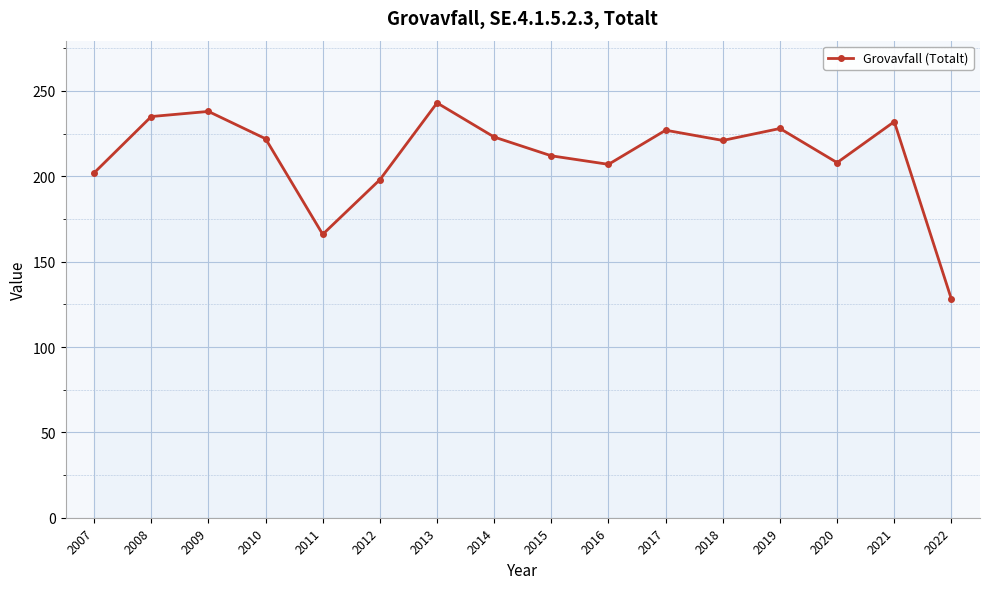

What is the difference between the second highest and second lowest values?

72